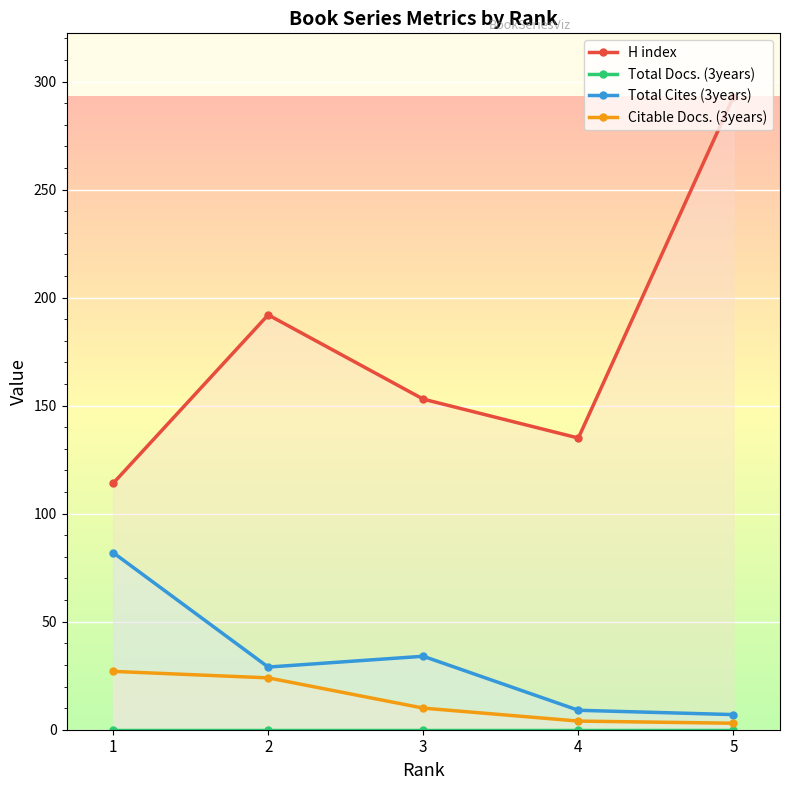

What is the sum of the Total Cites (3years) values at 3 and 1?

116